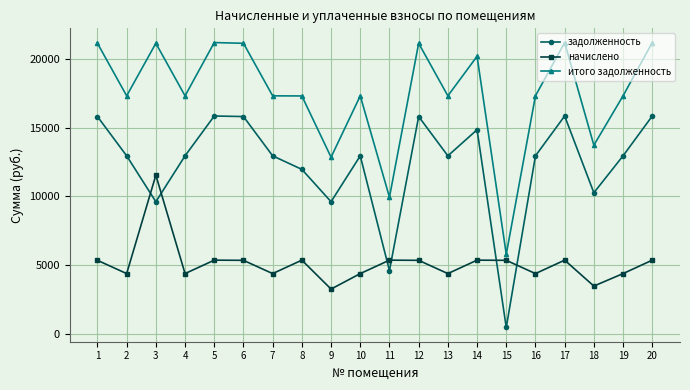

At how many categories does at least one series exceed 8141?

19